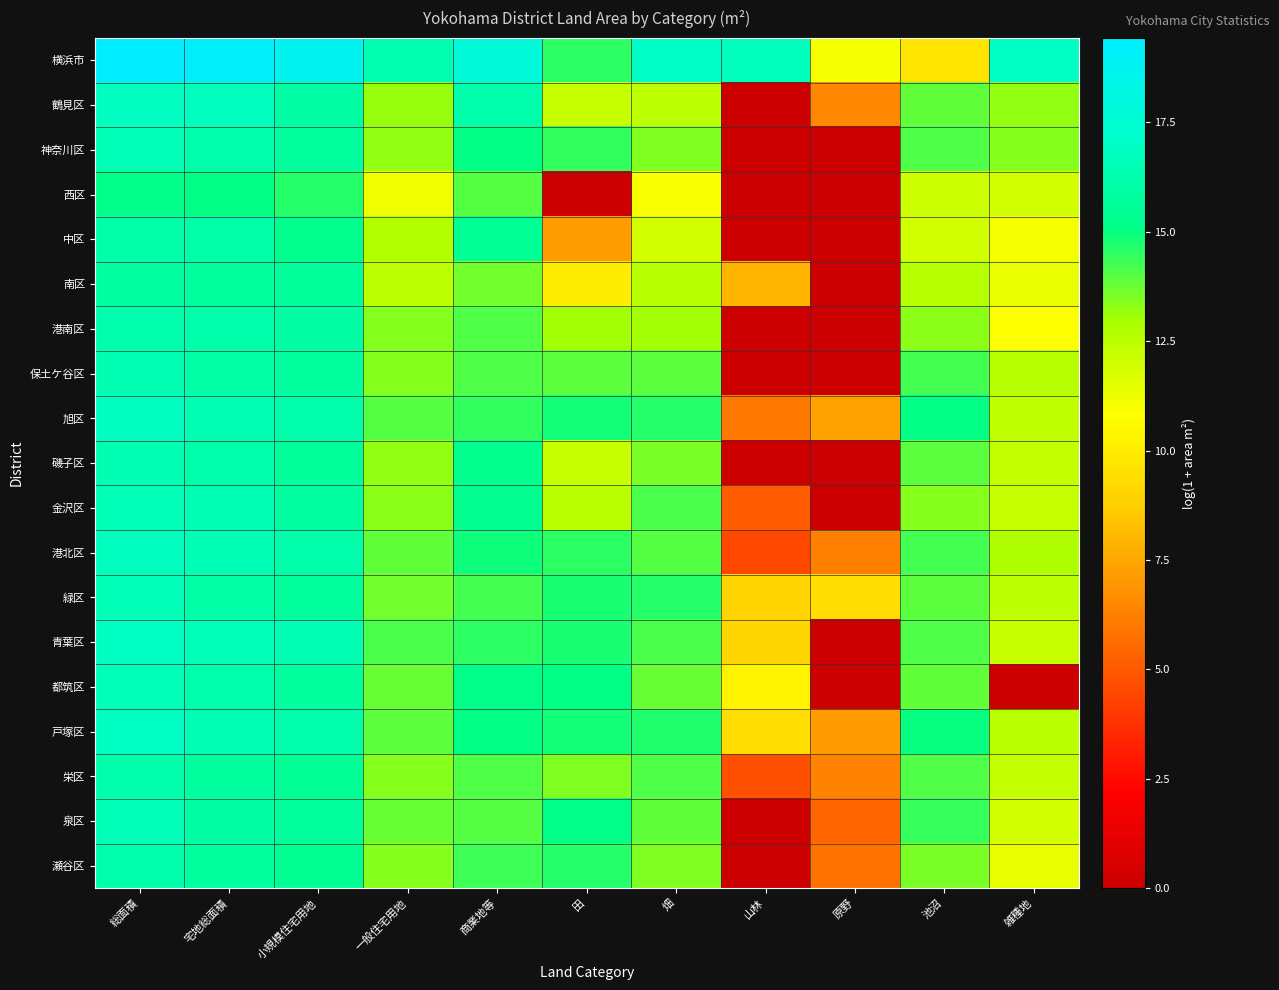

What is the total value across all series at 宅地総面積?

310.2